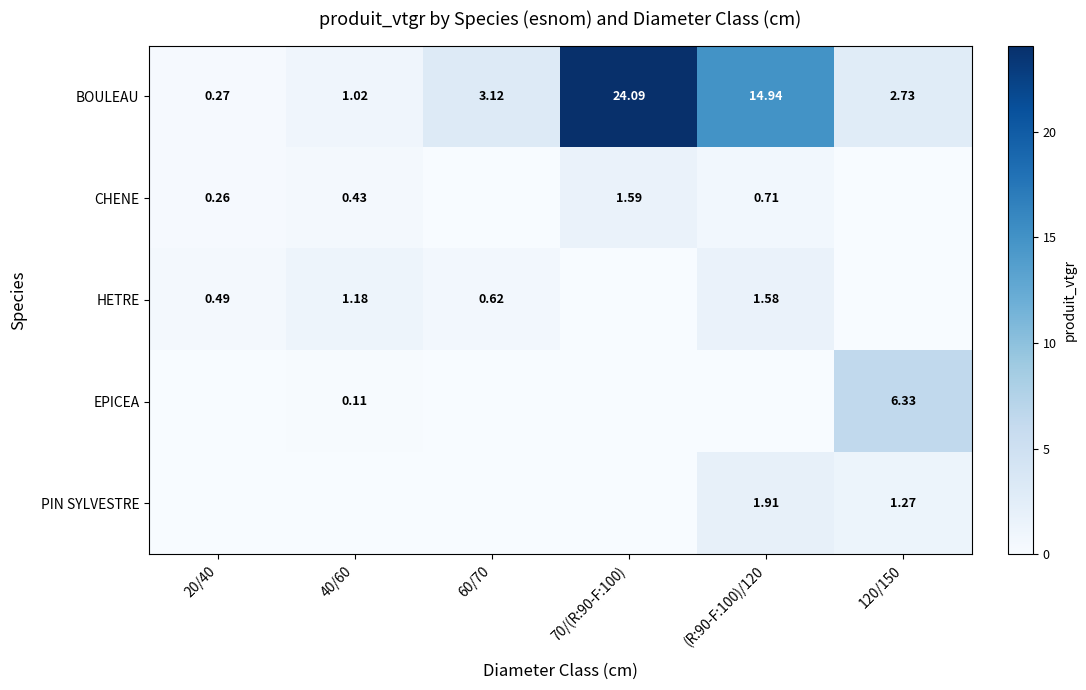

What is the spread (max minus min) of values at 120/150?

6.3